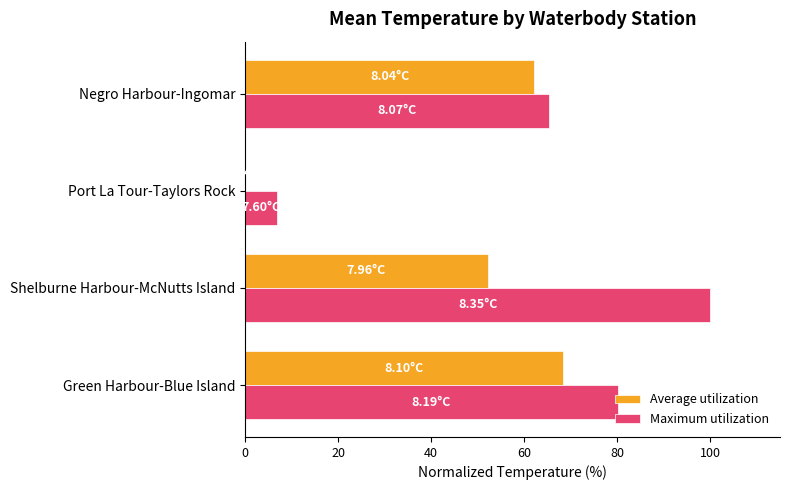

Count the number of data series in this chart.

2